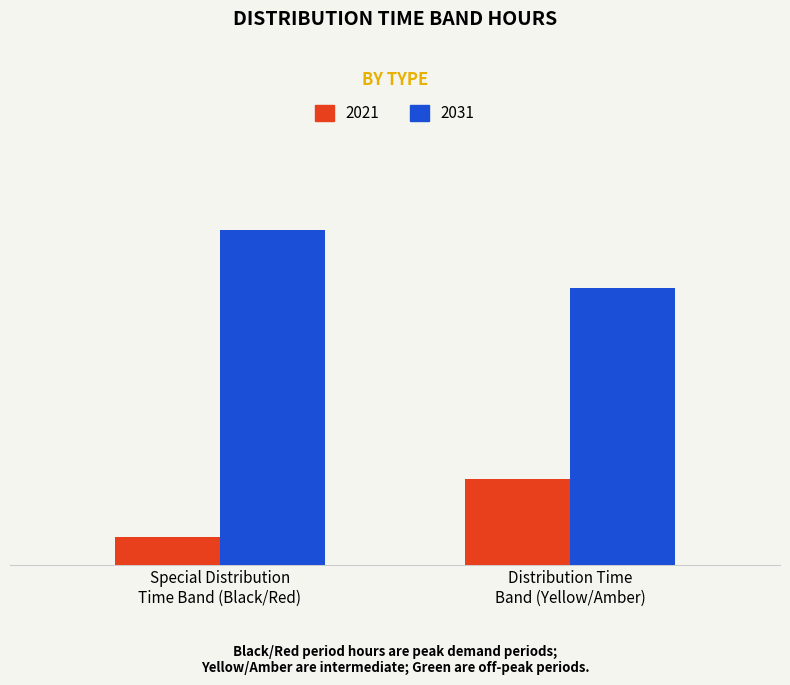

What is the sum of all 2021 values?

1041.0